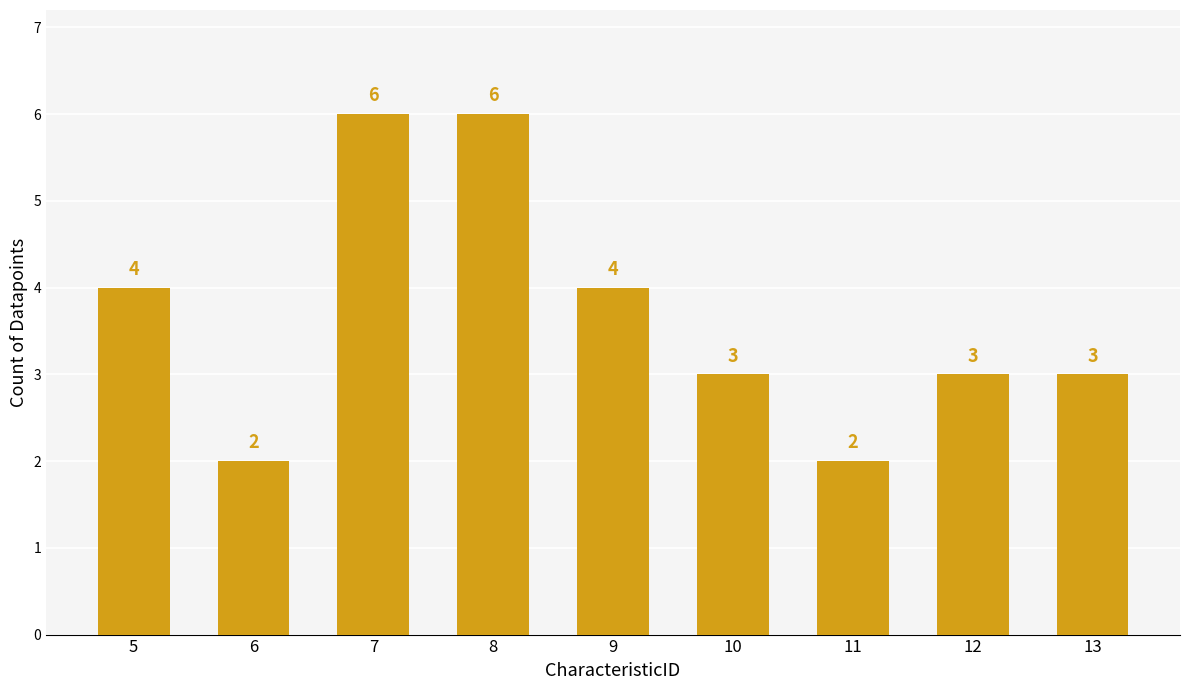

What is the change in value from 8 to 11?

-4